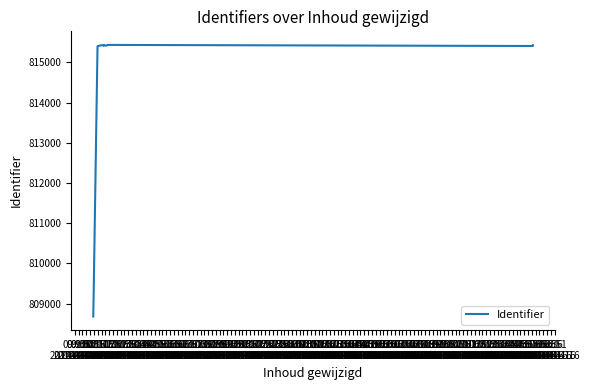

True or false: the data has more than 2 interior local peaks.

True